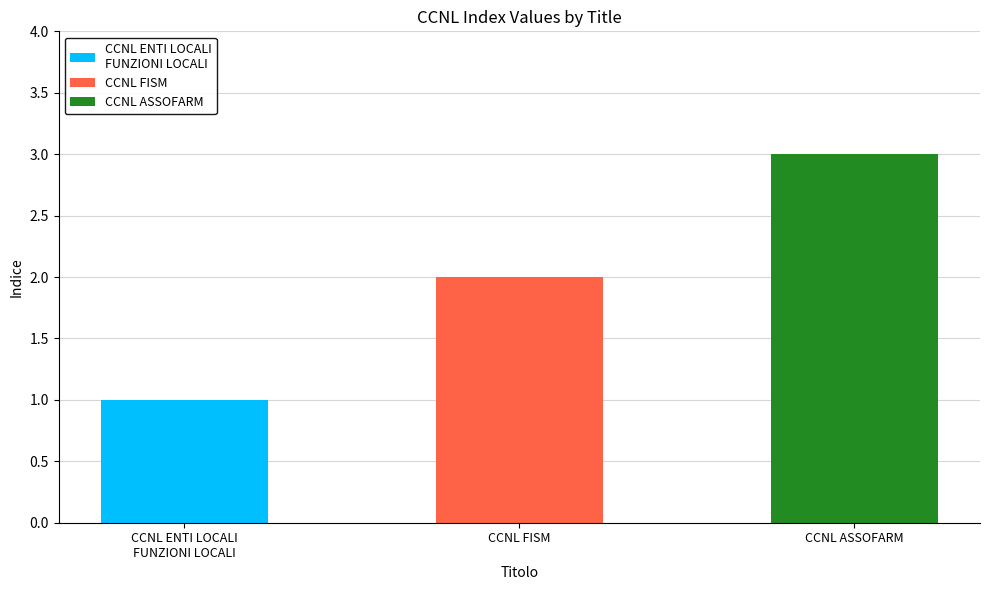

What is the label of the 2nd bar from the left?

CCNL FISM